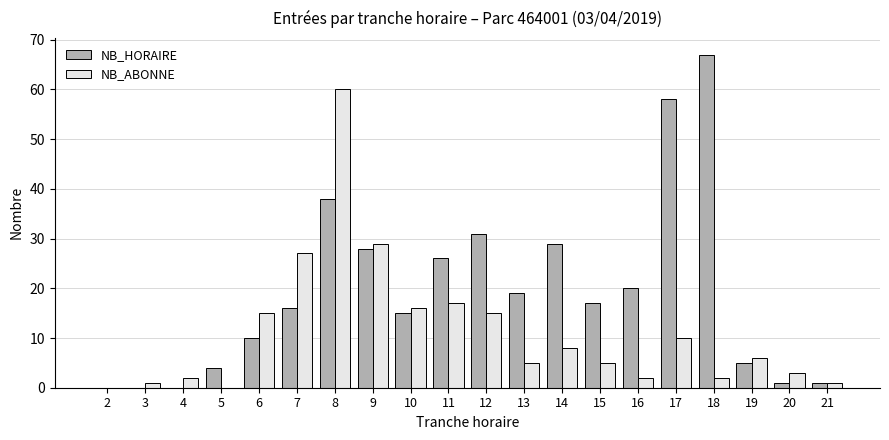

Reading left to right, transcribe all the data shown in this chart.

NB_HORAIRE: 2=0	3=0	4=0	5=4	6=10	7=16	8=38	9=28	10=15	11=26	12=31	13=19	14=29	15=17	16=20	17=58	18=67	19=5	20=1	21=1
NB_ABONNE: 2=0	3=1	4=2	5=0	6=15	7=27	8=60	9=29	10=16	11=17	12=15	13=5	14=8	15=5	16=2	17=10	18=2	19=6	20=3	21=1